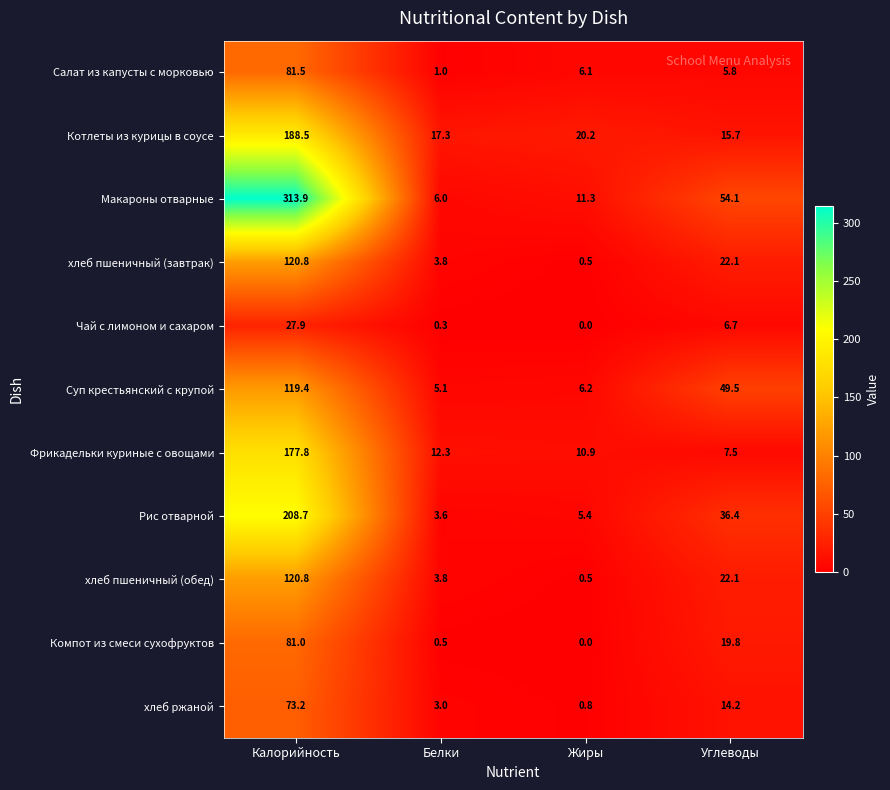

At which category does the chart reach its peak across all series?

Калорийность